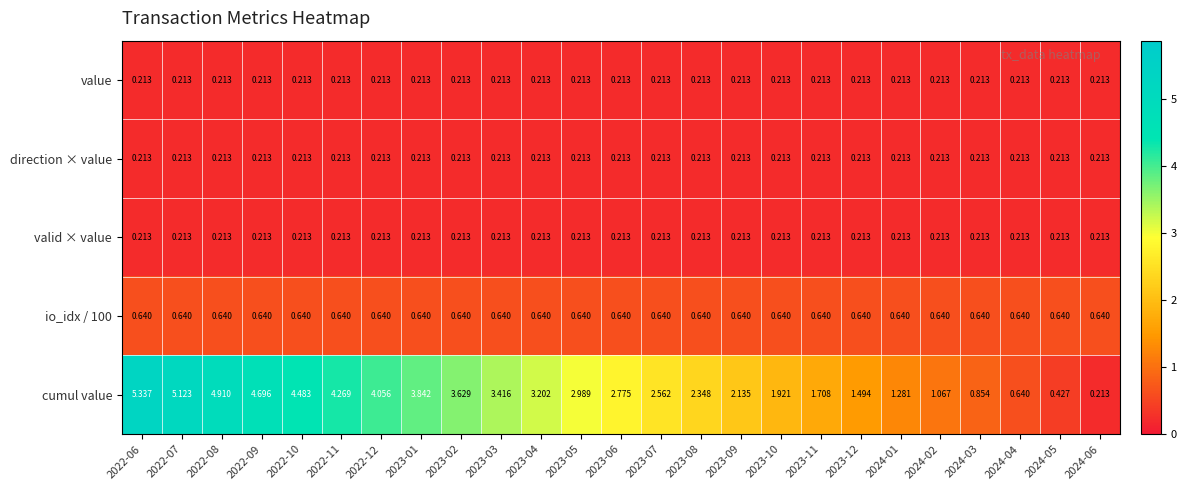

Which series has the largest range (max minus min)?

cumul value